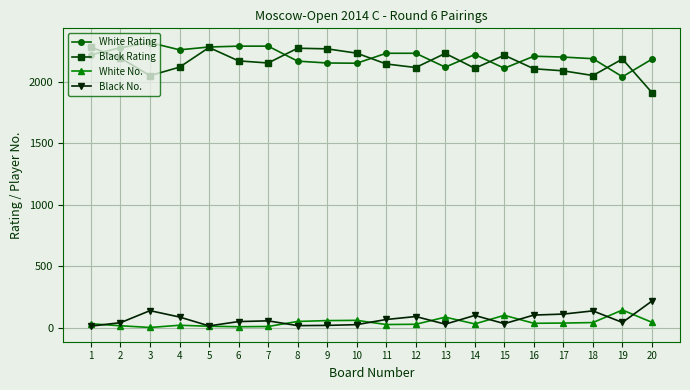

Is the value of White Rating at 20 greater than the value of Black Rating at 17?

Yes